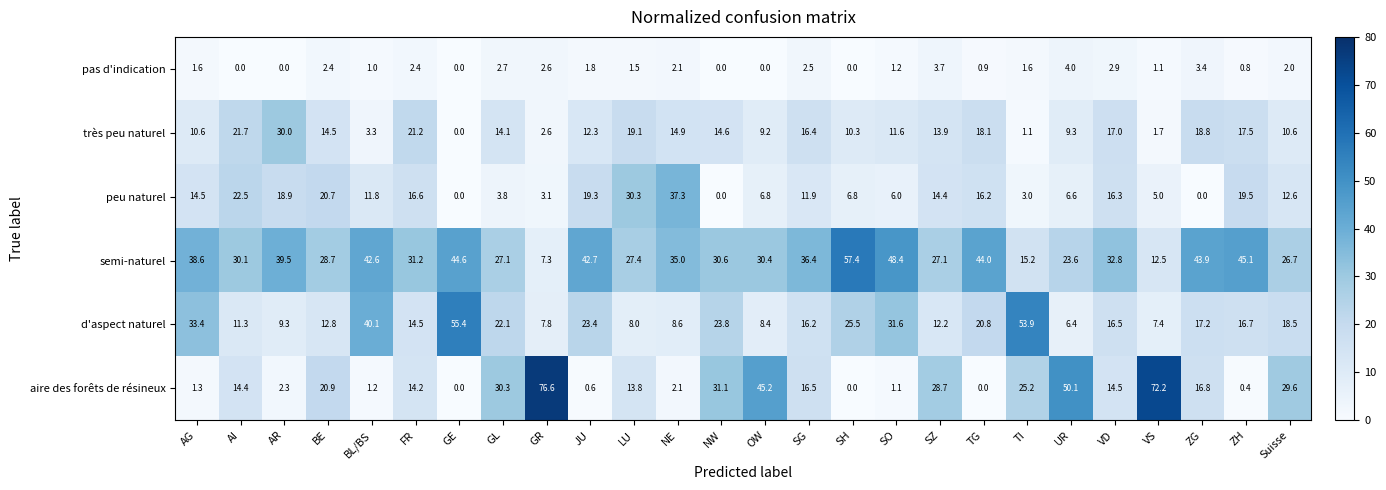

Read the d'aspect naturel value at OW.

8.4